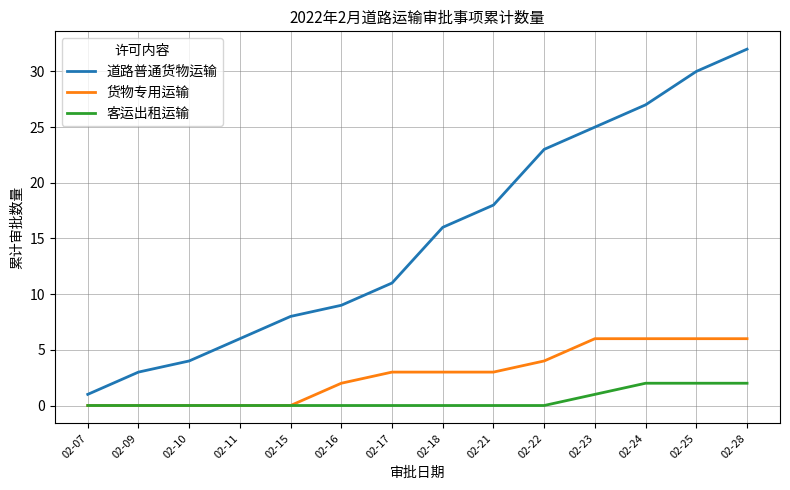

List the series in order of their peak value, lowest first.

客运出租运输, 货物专用运输, 道路普通货物运输